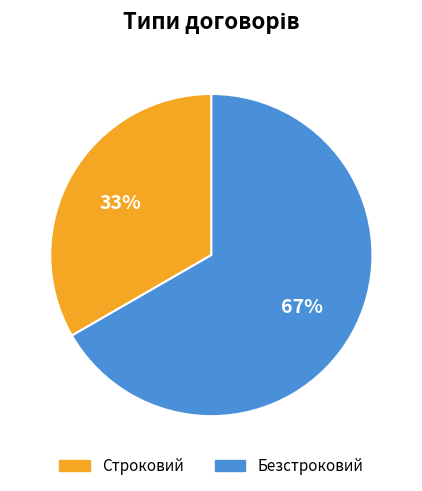

How many segments does this pie chart have?

2